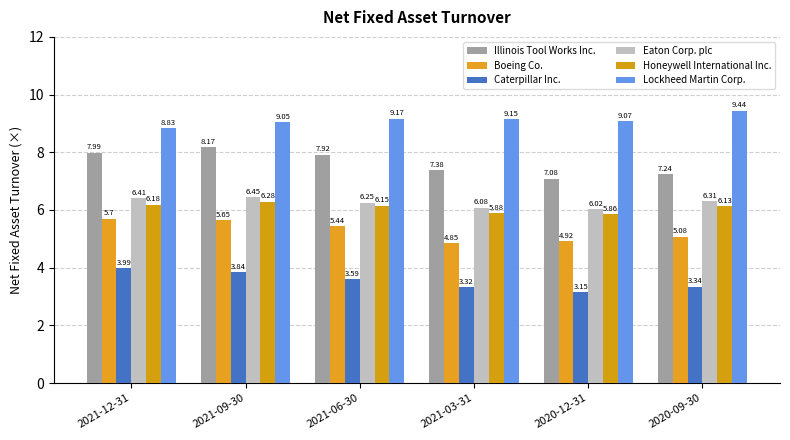

Reading left to right, what are all the values shown in this chart?

Illinois Tool Works Inc.: 2021-12-31=8.0	2021-09-30=8.2	2021-06-30=7.9	2021-03-31=7.4	2020-12-31=7.1	2020-09-30=7.2
Boeing Co.: 2021-12-31=5.7	2021-09-30=5.7	2021-06-30=5.4	2021-03-31=4.8	2020-12-31=4.9	2020-09-30=5.1
Caterpillar Inc.: 2021-12-31=4.0	2021-09-30=3.8	2021-06-30=3.6	2021-03-31=3.3	2020-12-31=3.1	2020-09-30=3.3
Eaton Corp. plc: 2021-12-31=6.4	2021-09-30=6.5	2021-06-30=6.2	2021-03-31=6.1	2020-12-31=6.0	2020-09-30=6.3
Honeywell International Inc.: 2021-12-31=6.2	2021-09-30=6.3	2021-06-30=6.2	2021-03-31=5.9	2020-12-31=5.9	2020-09-30=6.1
Lockheed Martin Corp.: 2021-12-31=8.8	2021-09-30=9.1	2021-06-30=9.2	2021-03-31=9.2	2020-12-31=9.1	2020-09-30=9.4